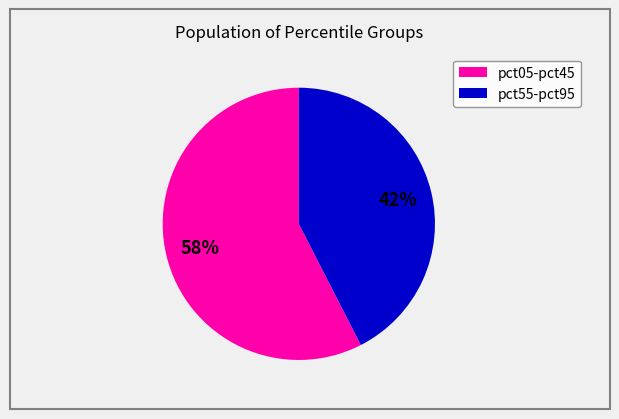

To the nearest percent, what is the average slice percentage?

50%